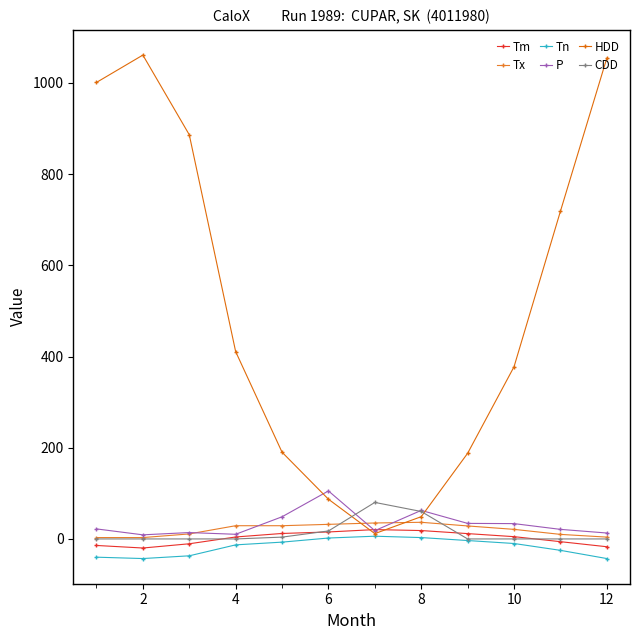

Does the chart have visible grid lines?

No